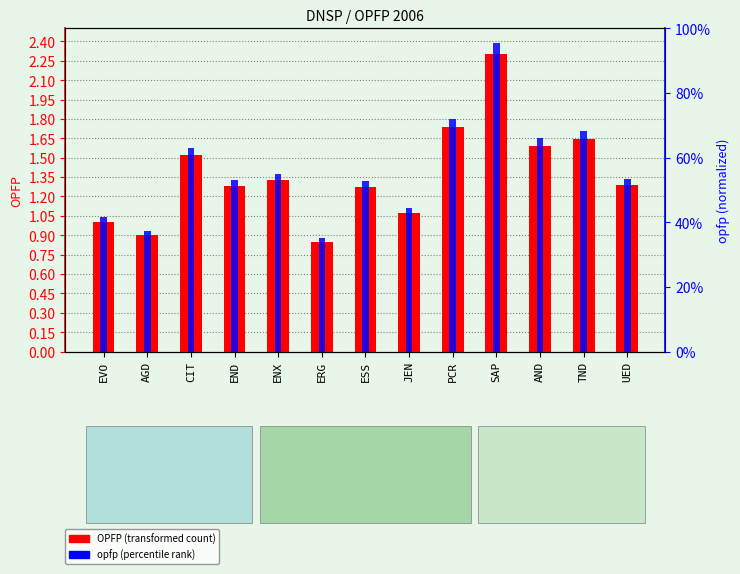

What is the greatest value displayed?

2.3